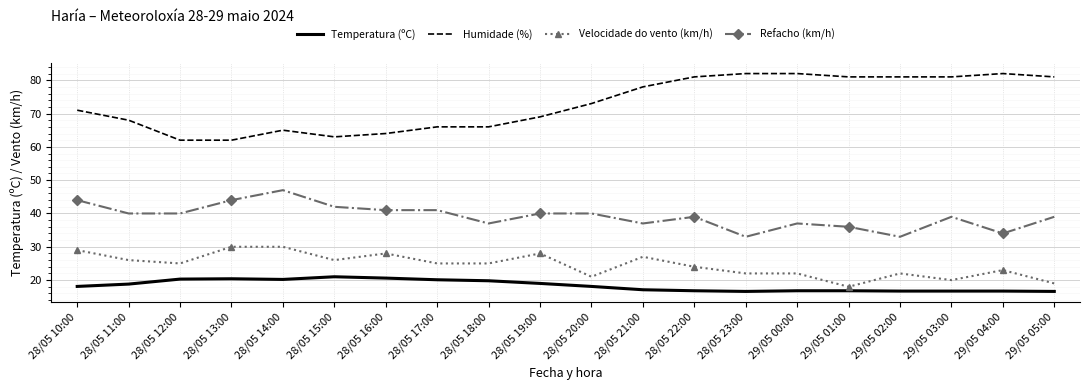

Which series has the largest range (max minus min)?

Humidade (%)